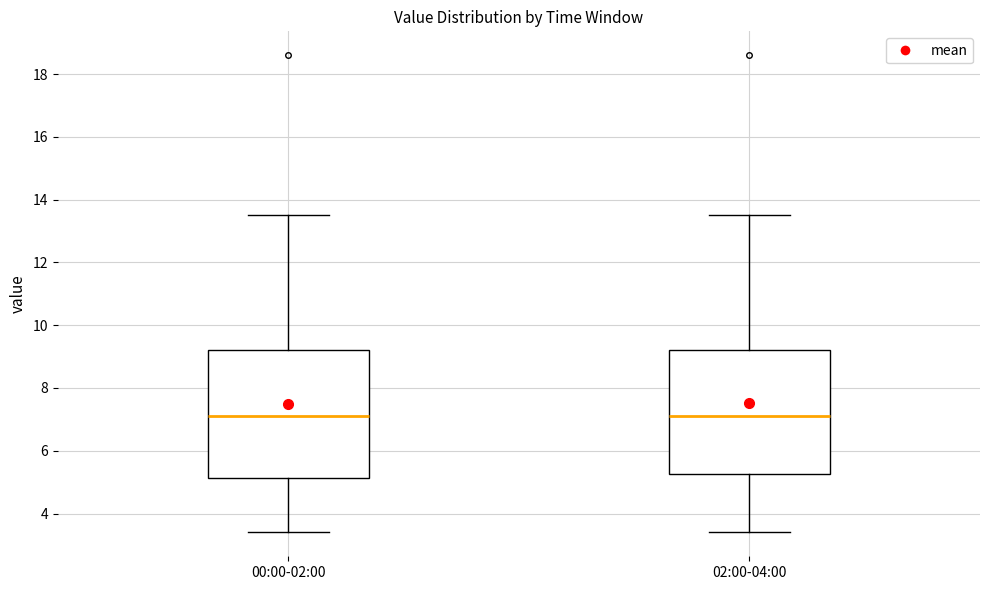

Reading left to right, read every box against the y-axis: the position of its median line, the range the box covers, and the ends of its whiskers. The values are not printed on the chart, so give them approximately, as read against the axis.

00:00-02:00: median 7.2, box 5.2 to 9.2, whiskers 3.4 to 13.6
02:00-04:00: median 7.2, box 5.2 to 9.2, whiskers 3.4 to 13.6